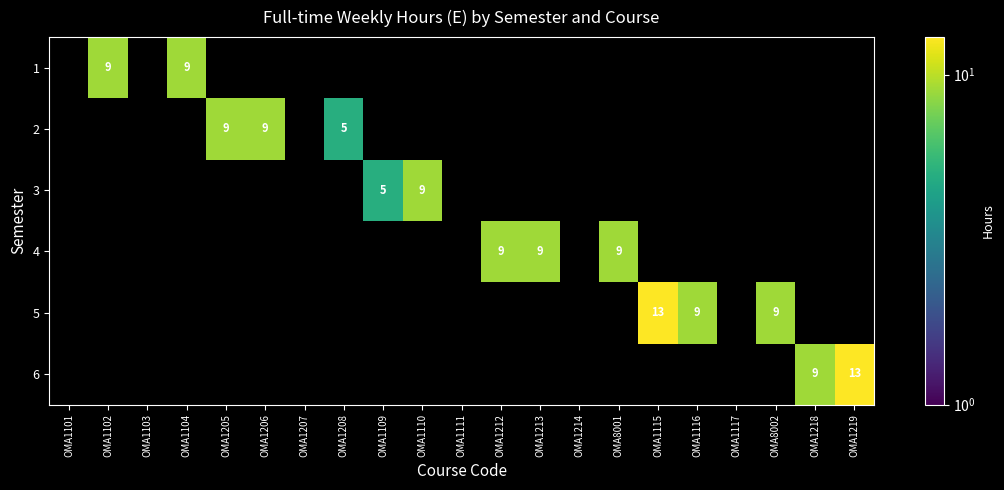

Is it true that 6 equals 23 at OMA1219?

False